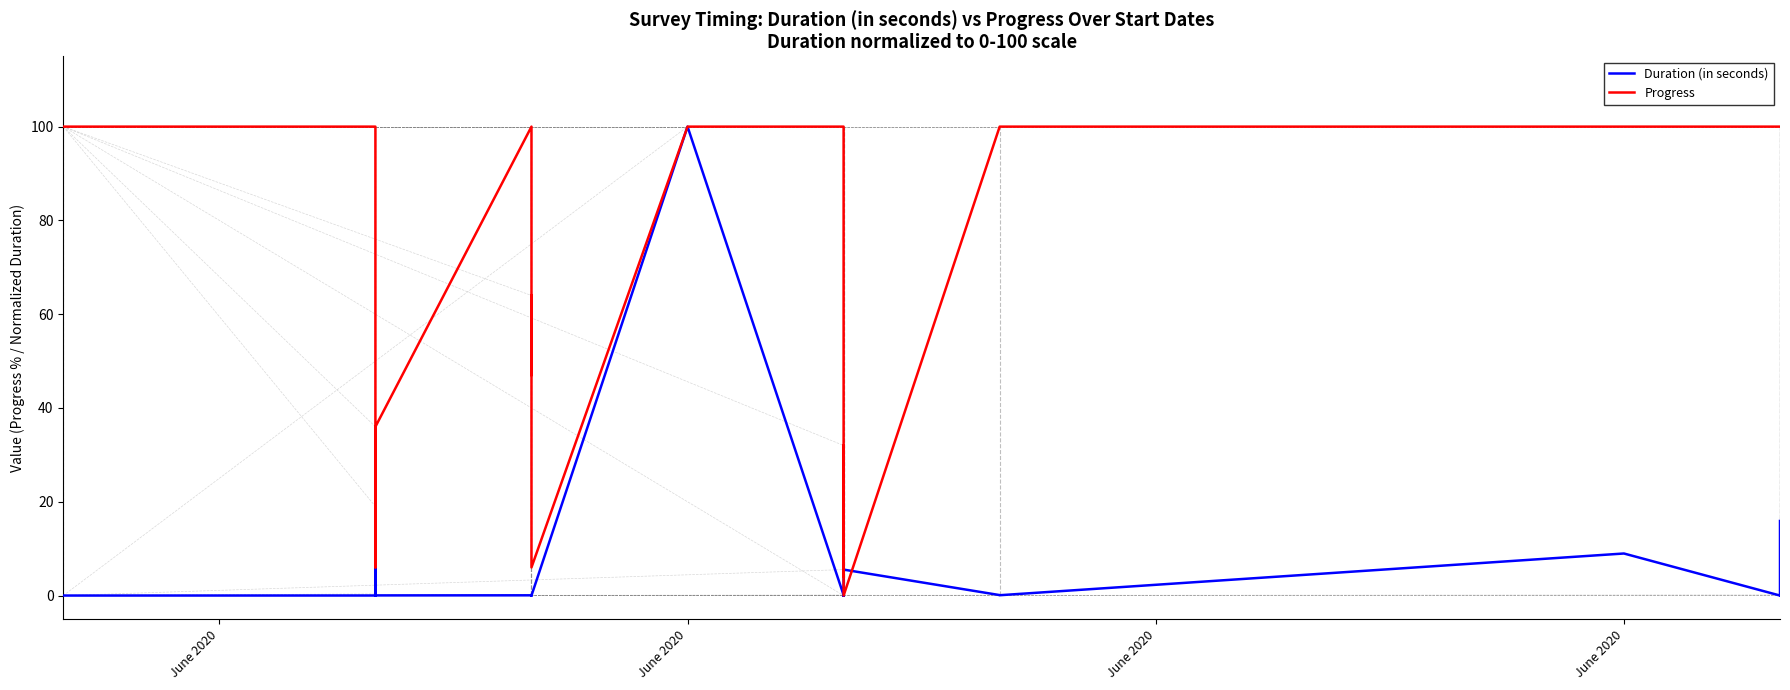

At how many categories does at least one series exceed 33?

33